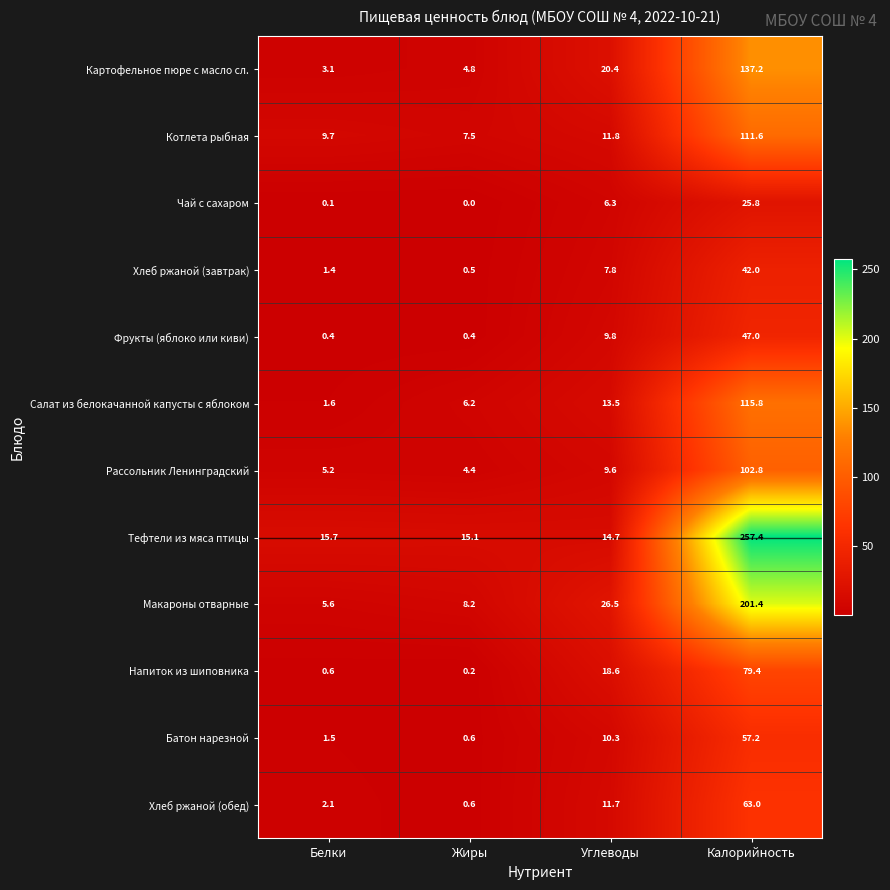

Which category has the highest value in the Батон нарезной series?

Калорийность